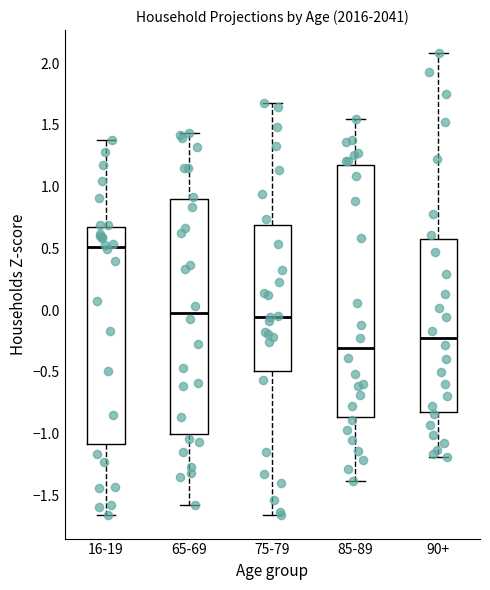

Where does the lower whisker of the box for 16-19 end on the y-axis? The values are not printed on the chart, so give them approximately, as read against the axis.

-1.65